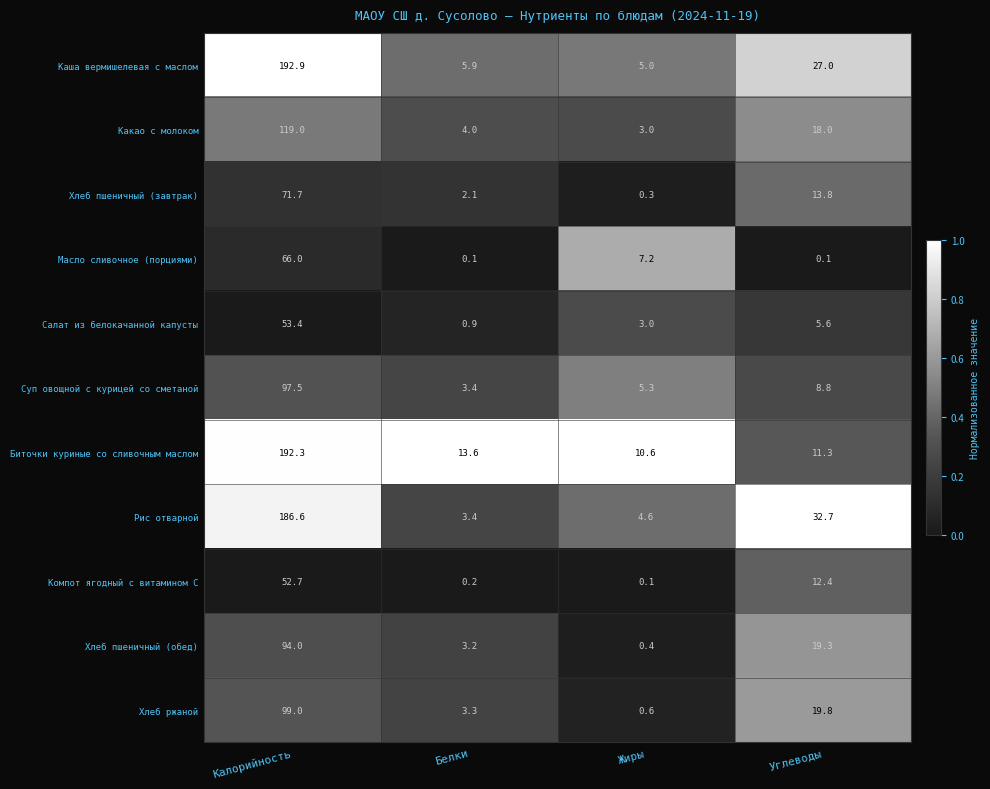

Between Белки and Углеводы, which series saw the biggest shift?

Рис отварной